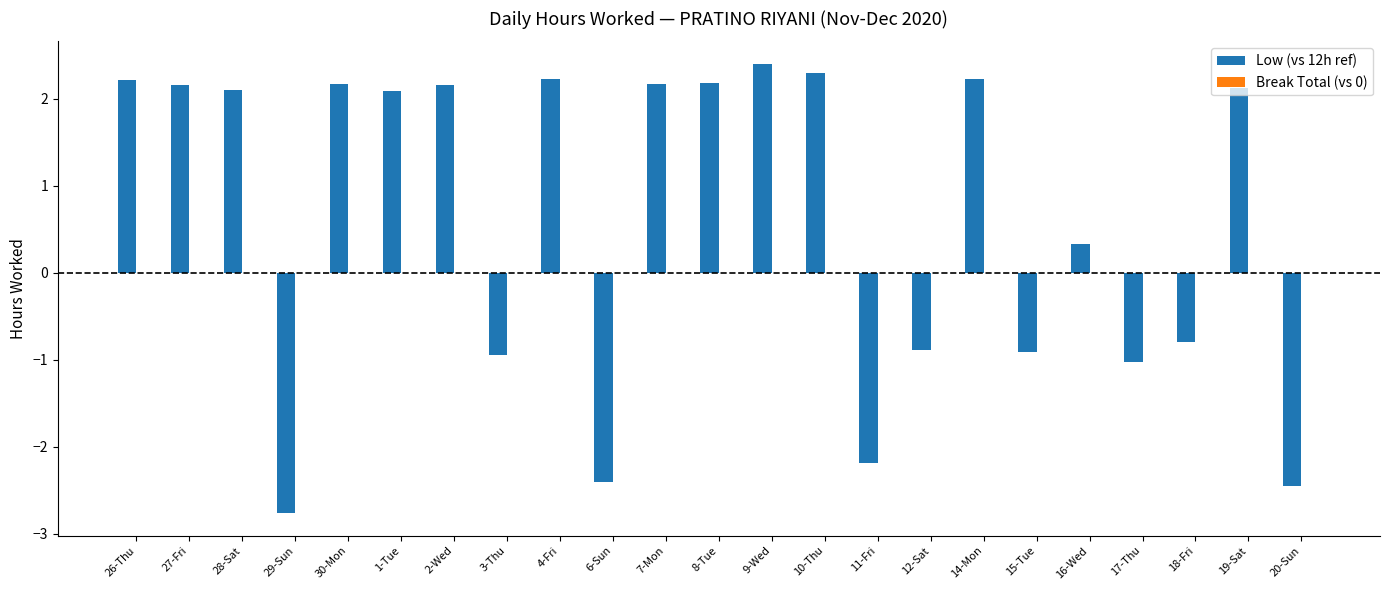

What is the label of the 4th bar from the left?

29-Sun